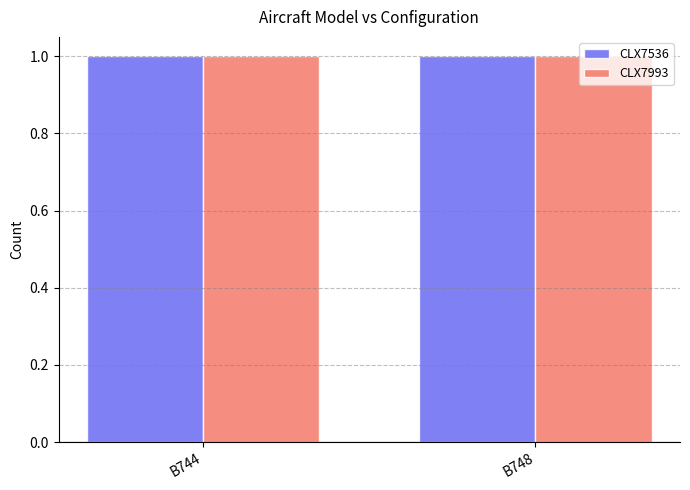

What is the sum of the CLX7536 values at B744_CLX7993 and B744_CLX7536?

1